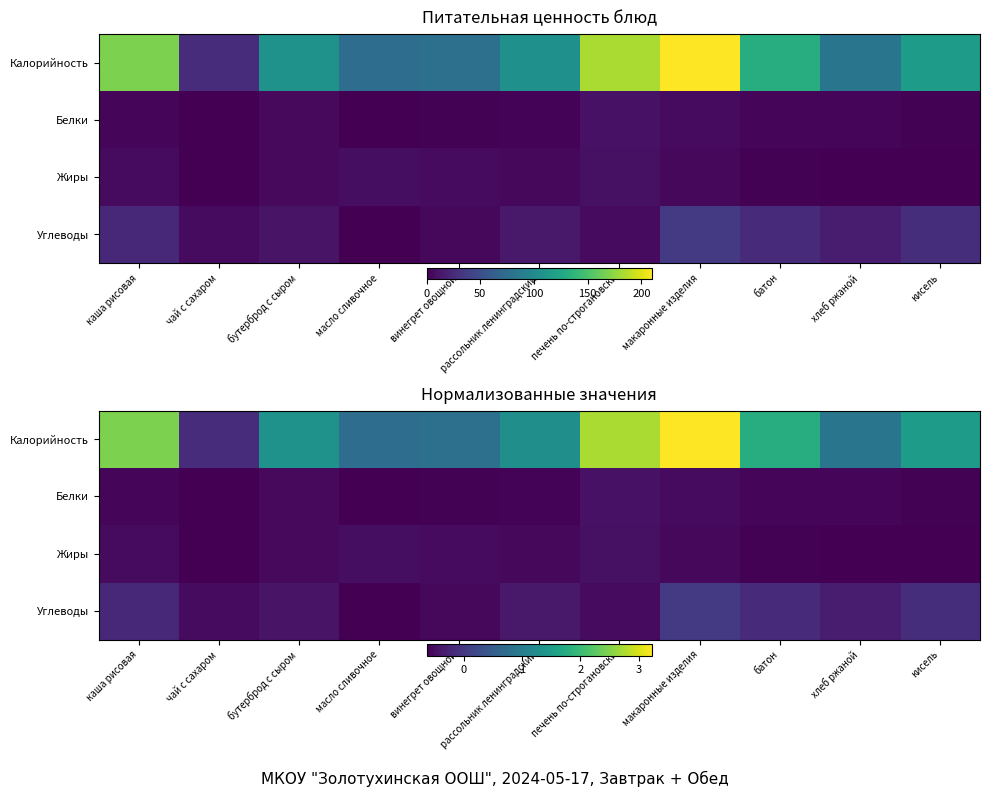

Which series has the largest total across all categories?

Калорийность